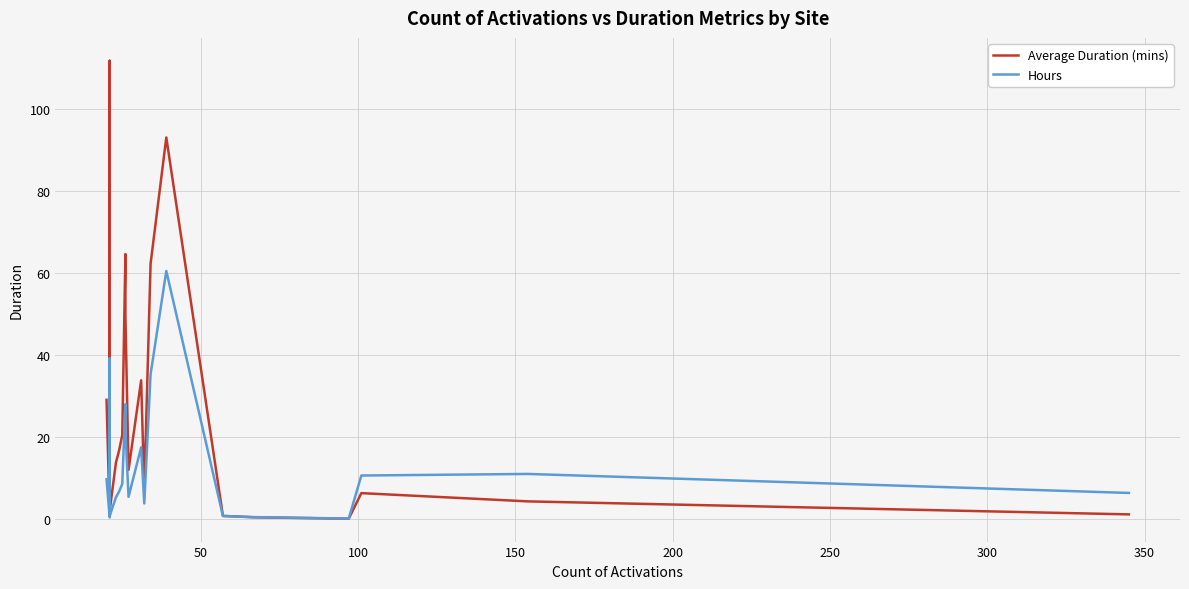

What is the average value of the Hours series?

13.6